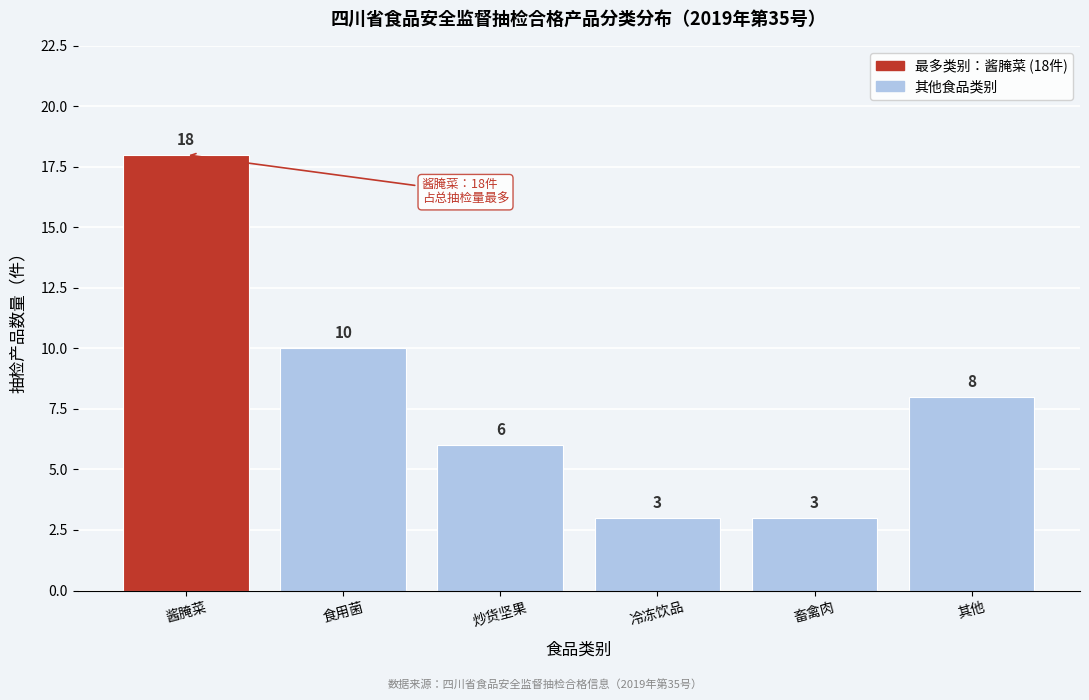

Reading left to right, what are all the values shown in this chart?

酱腌菜=18	食用菌=10	炒货坚果=6	冷冻饮品=3	畜禽肉=3	其他=8